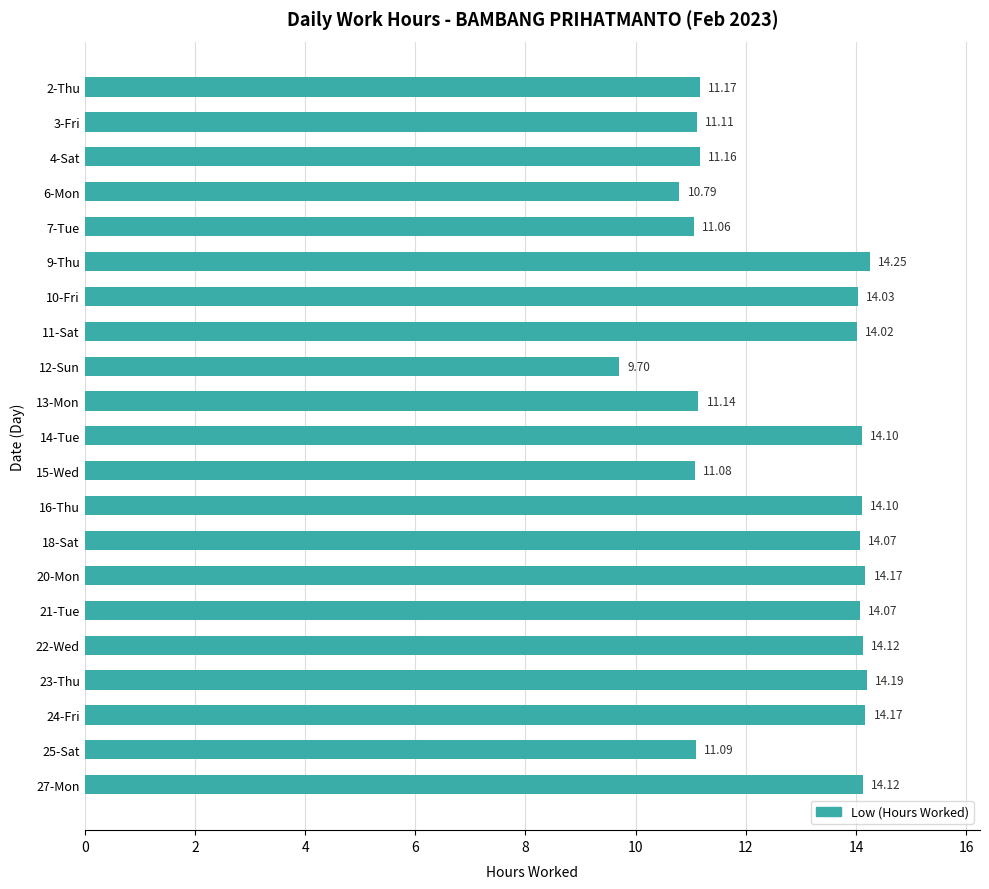

How many bars are there in total?

21